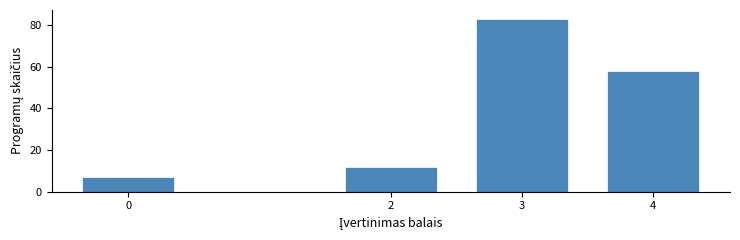

Reading left to right, what are all the values shown in this chart?

0=7	2=12	3=83	4=58